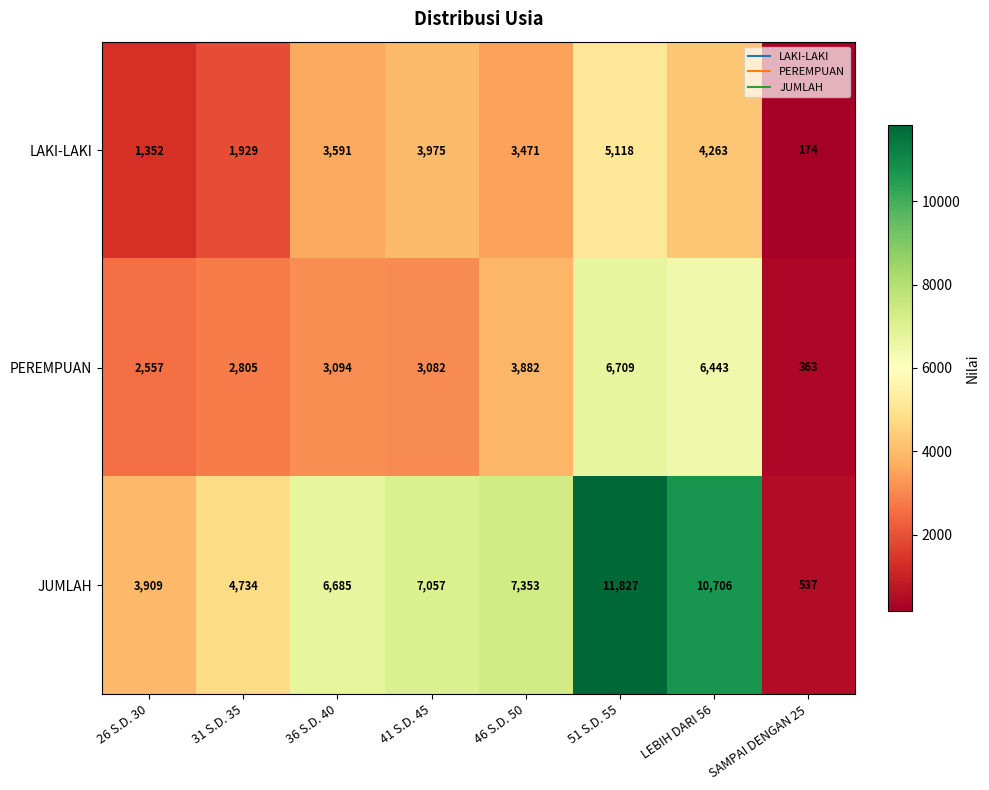

Reading right to left, list all the values displayed in this chart.

LAKI-LAKI: 174	4263	5118	3471	3975	3591	1929	1352
PEREMPUAN: 363	6443	6709	3882	3082	3094	2805	2557
JUMLAH: 537	10706	11827	7353	7057	6685	4734	3909